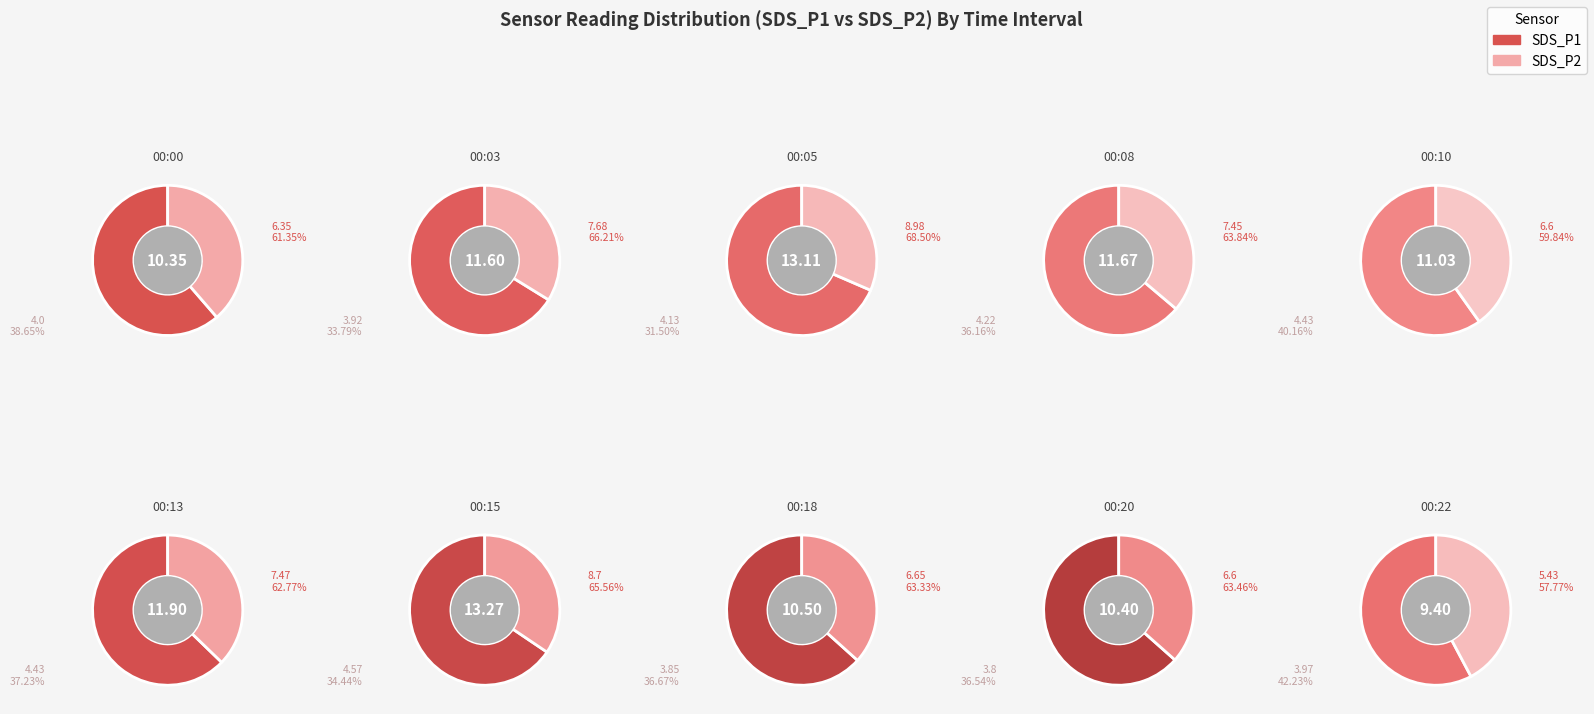

Is it true that 00:08 is 10% of the pie?

True